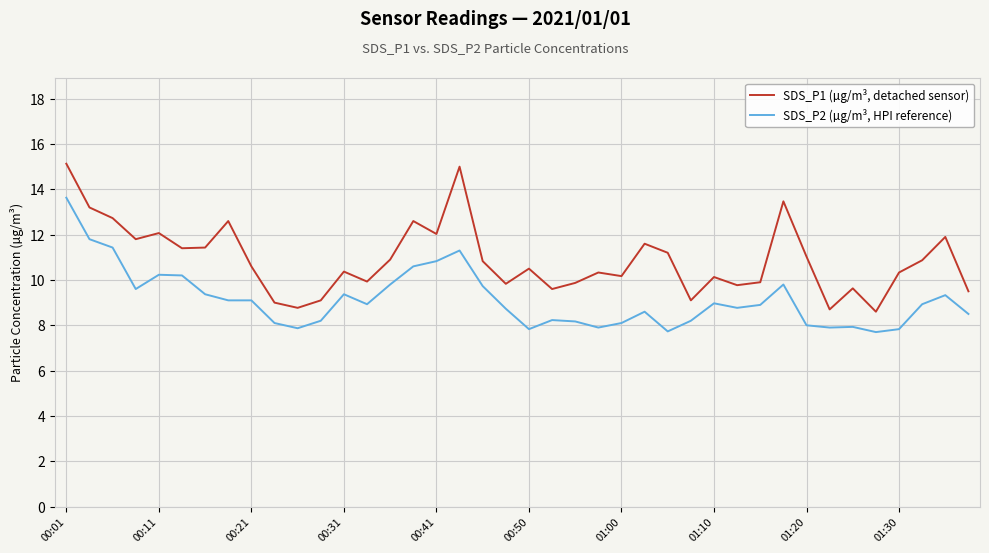

What is the difference between the maximum and minimum values in the SDS_P2 (µg/m³, HPI reference) series?

5.9